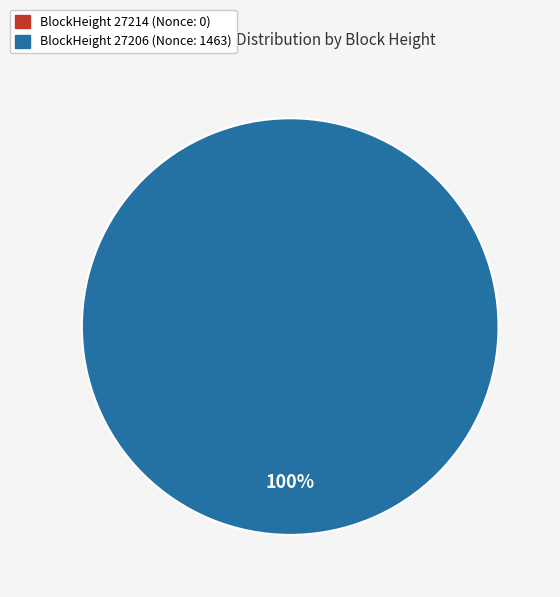

What is the change in value from 27214 to 27206?

+1463